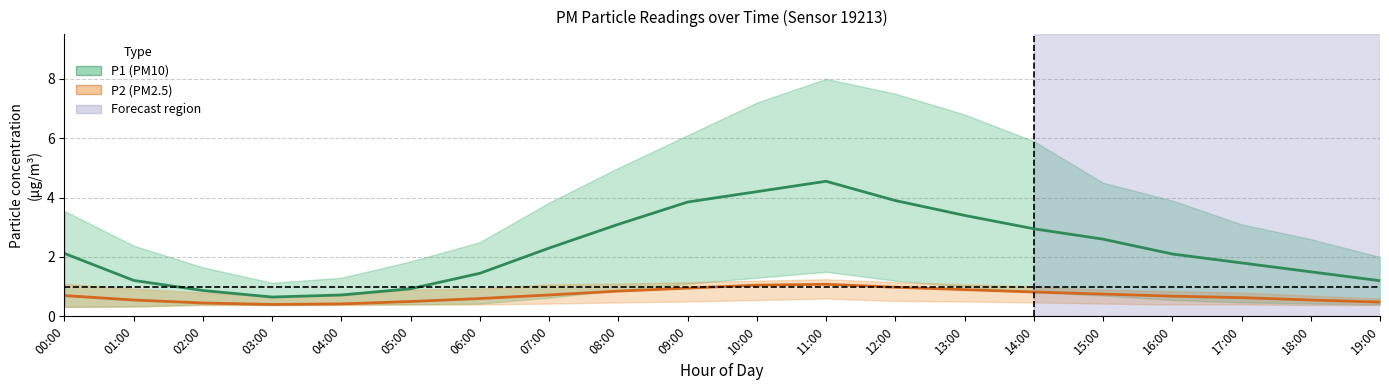

Rank the categories by P2 value from lowest to highest.

03:00, 04:00, 02:00, 19:00, 05:00, 01:00, 18:00, 06:00, 17:00, 16:00, 00:00, 07:00, 15:00, 14:00, 08:00, 13:00, 09:00, 12:00, 10:00, 11:00